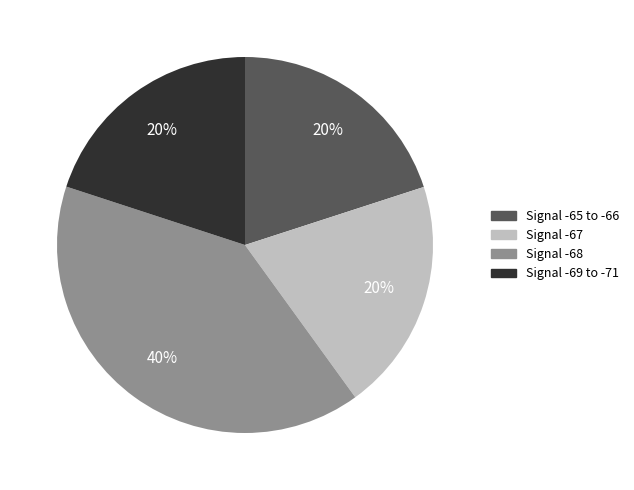

How many segments does this pie chart have?

4